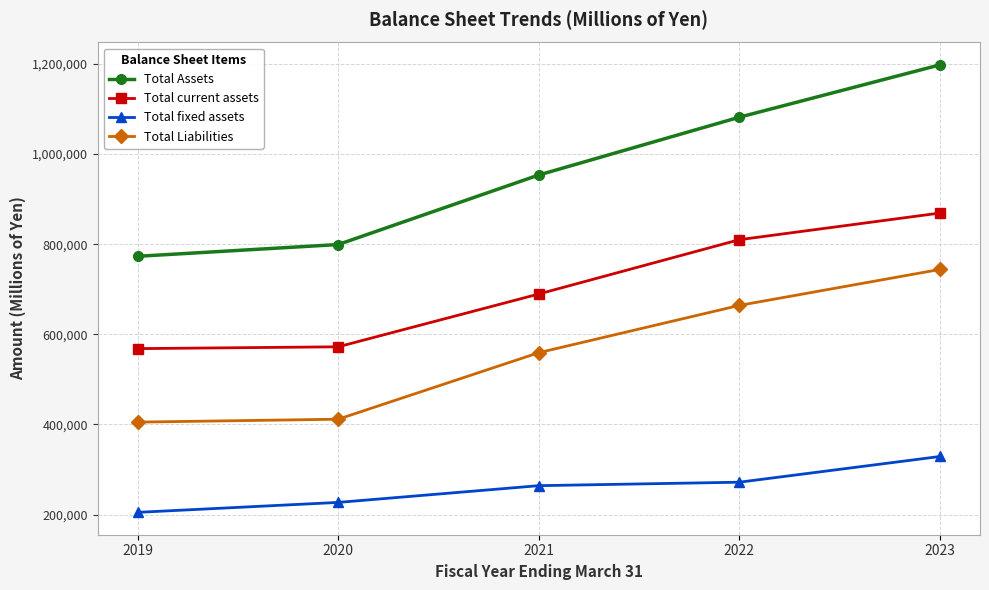

At how many categories does at least one series exceed 703148?

5